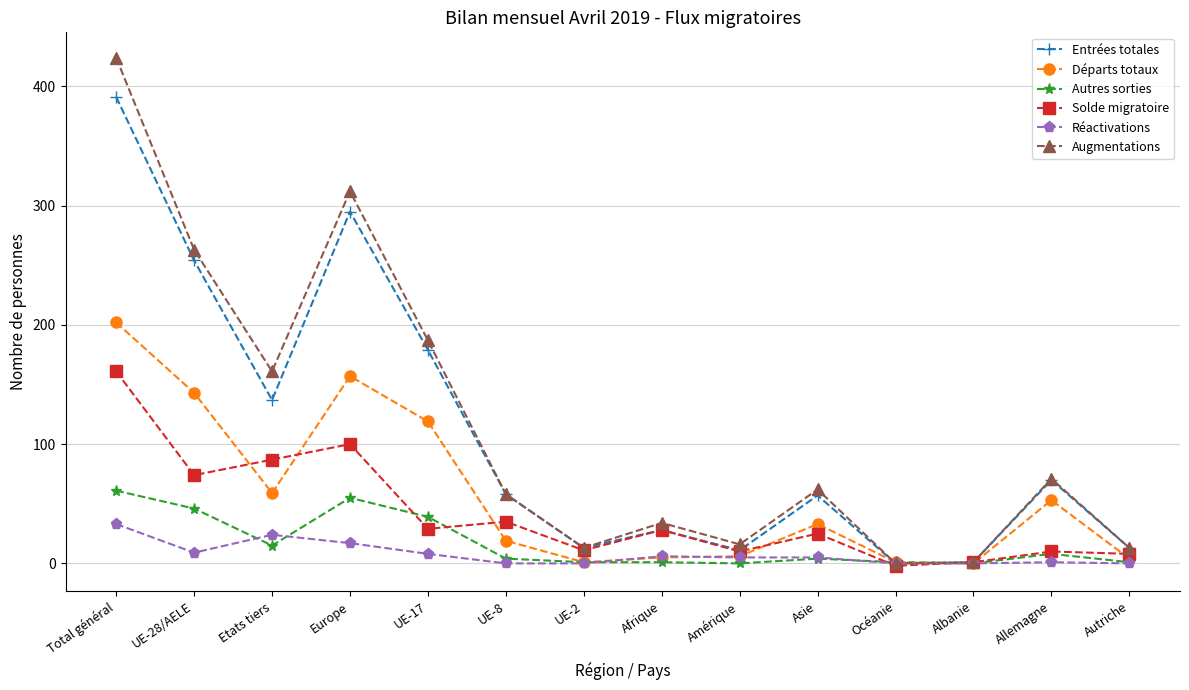

What is the difference between the second highest and second lowest values in the Augmentations series?

311